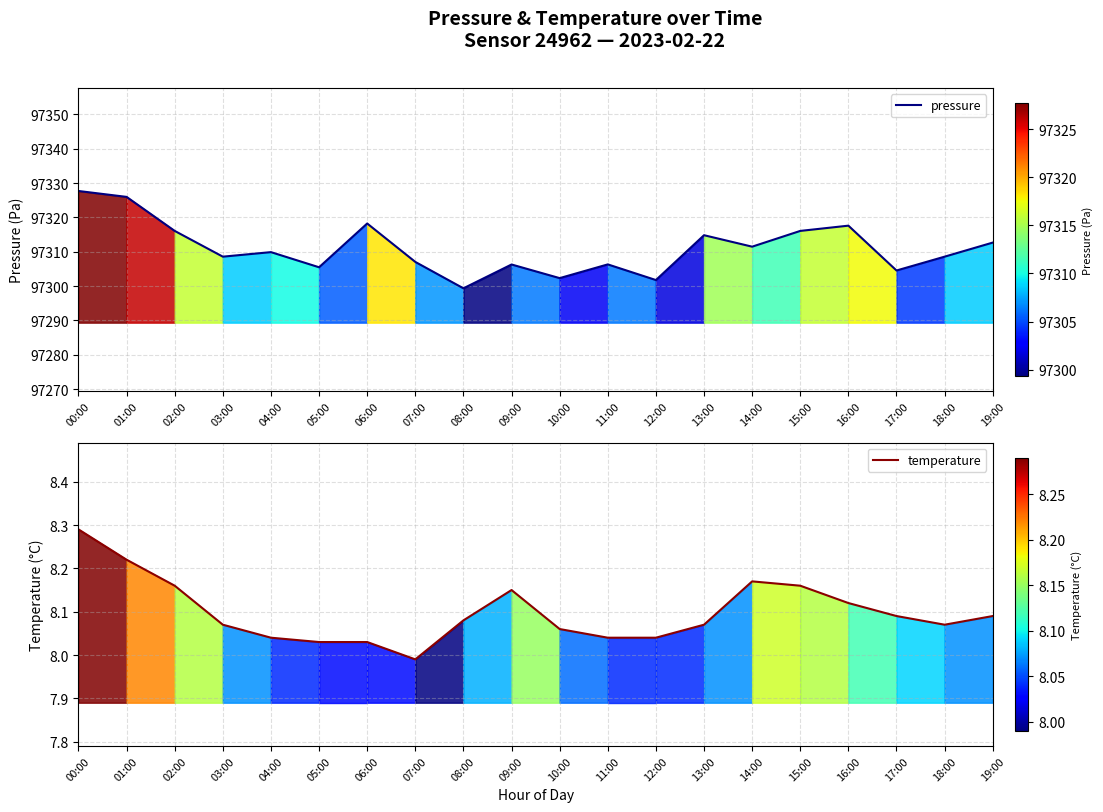

What are all the series names shown in the legend?

pressure, temperature